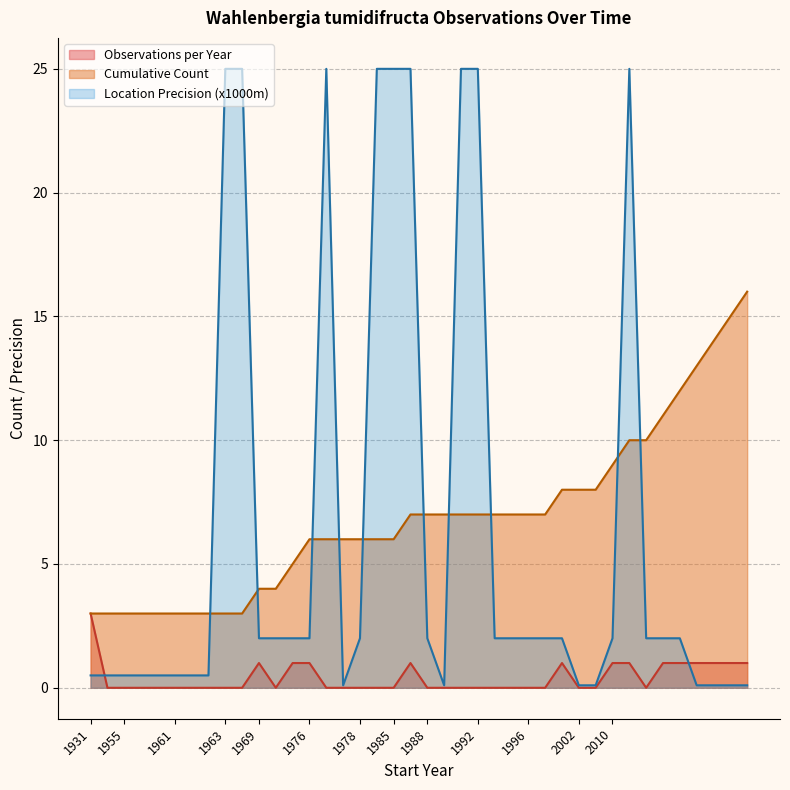

What is the sum of the Cumulative Count values at 1962 and 1983?

9.0